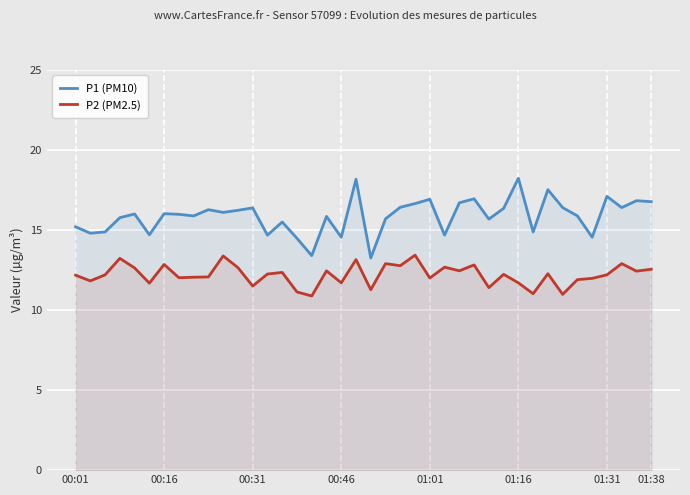

At which category is the sum across all series the highest?

19